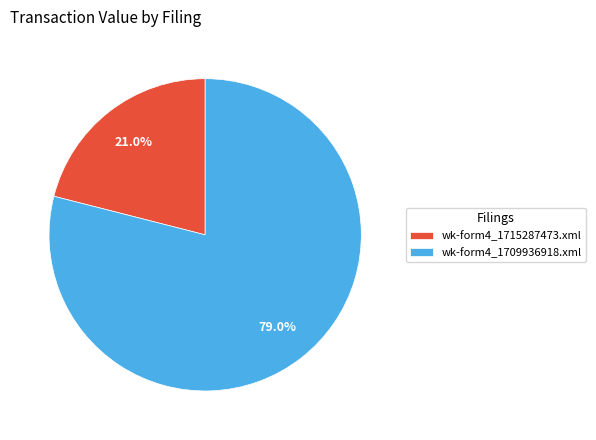

To the nearest percent, what percentage of the pie is wk-form4_1709936918.xml?

79%